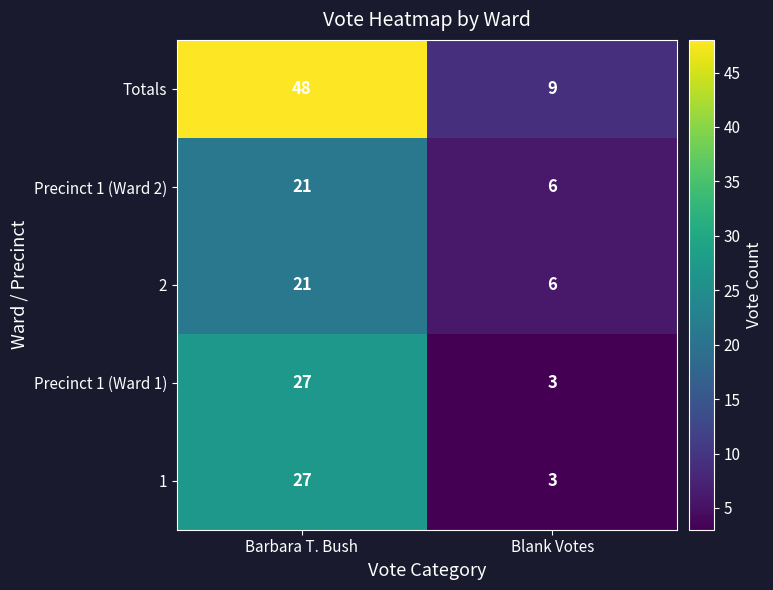

What is the approximate value of Precinct 1 (Ward 2) at Barbara T. Bush?

21